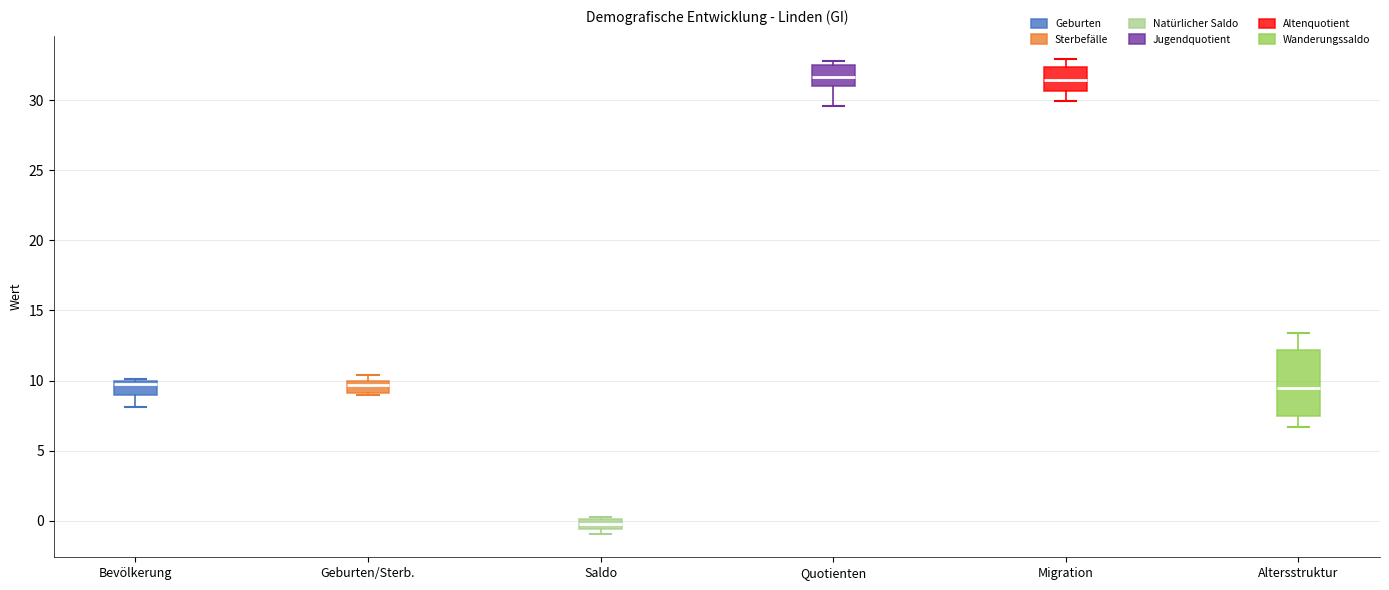

Reading left to right, read every box against the y-axis: the position of its median line, the range the box covers, and the ends of its whiskers. The values are not printed on the chart, so give them approximately, as read against the axis.

Bevölkerung: median 10.0 (just below the box's upper edge), box 9.0 to 10.0, whiskers 8.0 to 10.0
Geburten/Sterb.: median 9.5, box 9.0 to 10.0, whiskers 9.0 to 10.5
Saldo: median 0.0 (inside the box), box -0.5 to 0.0, whiskers -1.0 to 0.5
Quotienten: median 31.5, box 31.0 to 32.5, whiskers 29.5 to 33.0
Migration: median 31.5, box 30.5 to 32.5, whiskers 30.0 to 33.0
Altersstruktur: median 9.5, box 7.5 to 12.0, whiskers 6.5 to 13.5